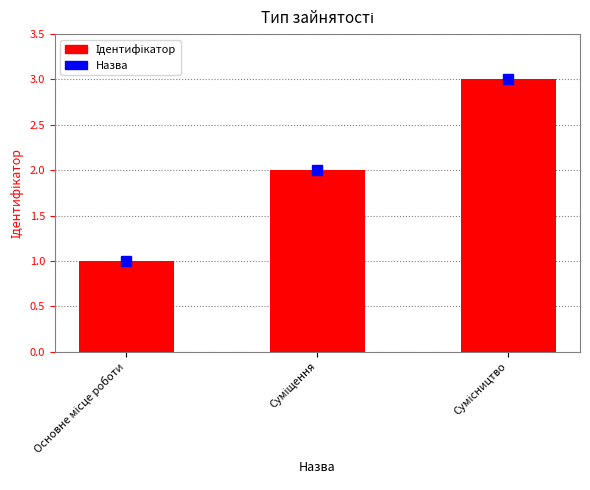

How many categories are shown in the chart?

3